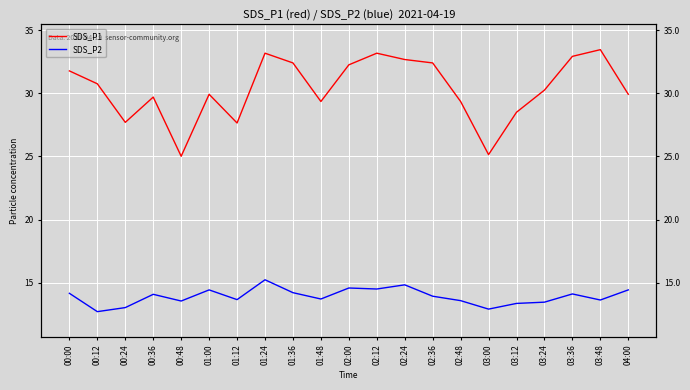

Which category has the lowest value in the SDS_P1 series?

00:48